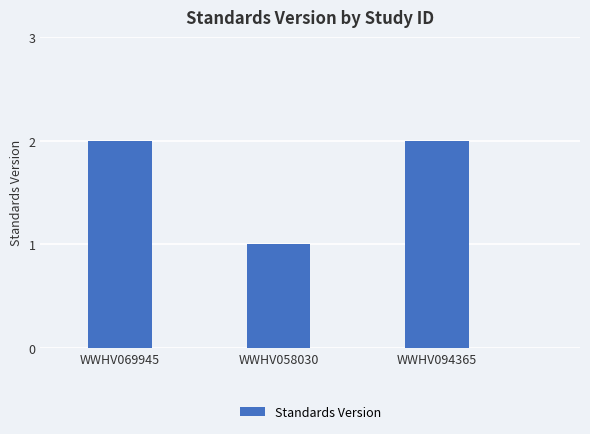

What is the sum of the values at WWHV069945 and WWHV094365?

4